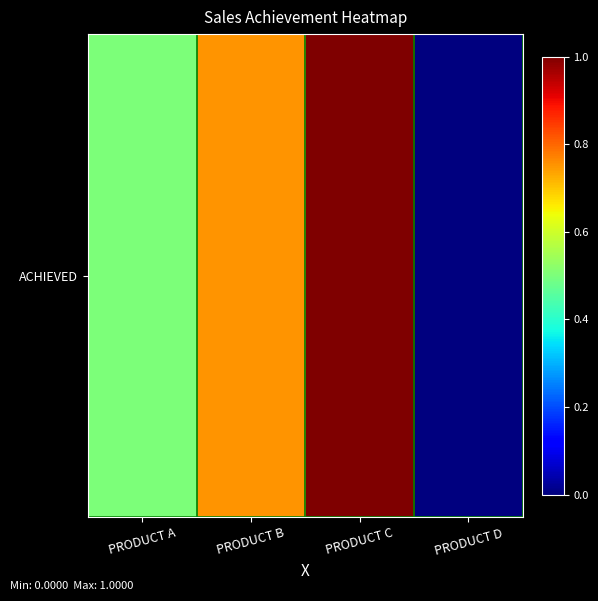

What is the average value?

0.6